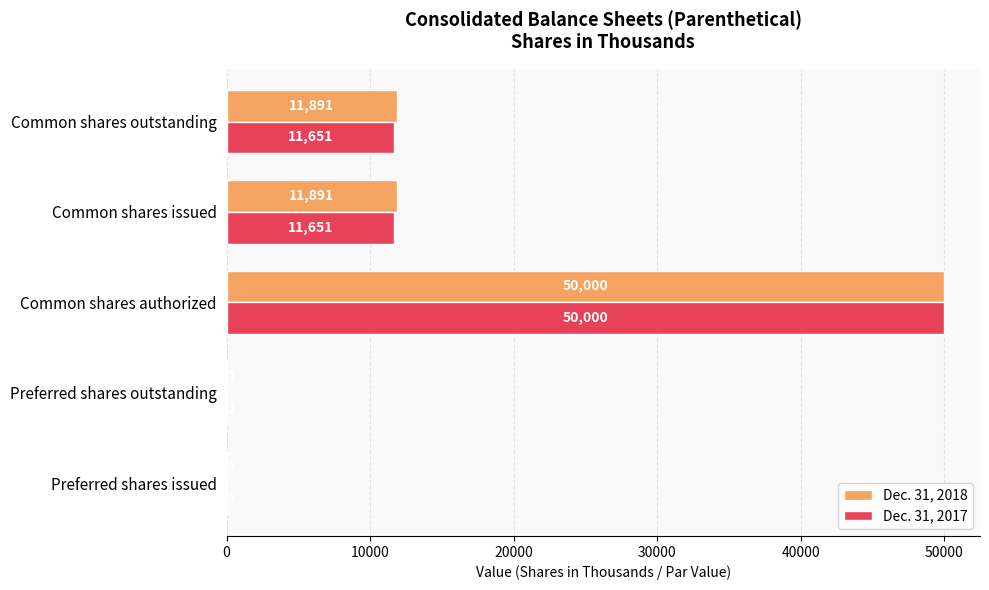

The value of Dec. 31, 2018 at Preferred shares issued is 10. True or false?

True